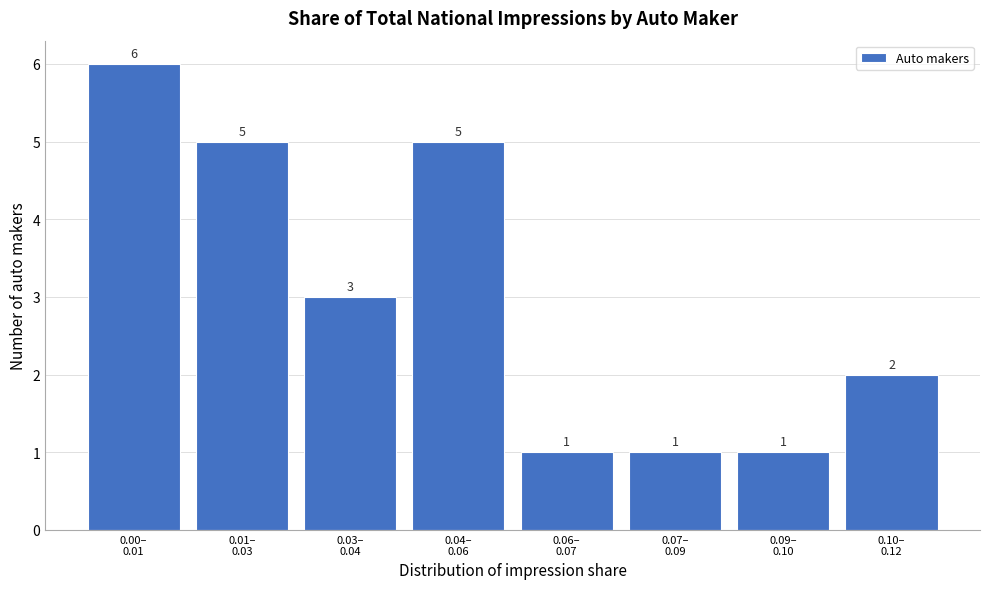

Reading left to right, list all the values displayed in this chart.

6	5	3	5	1	1	1	2